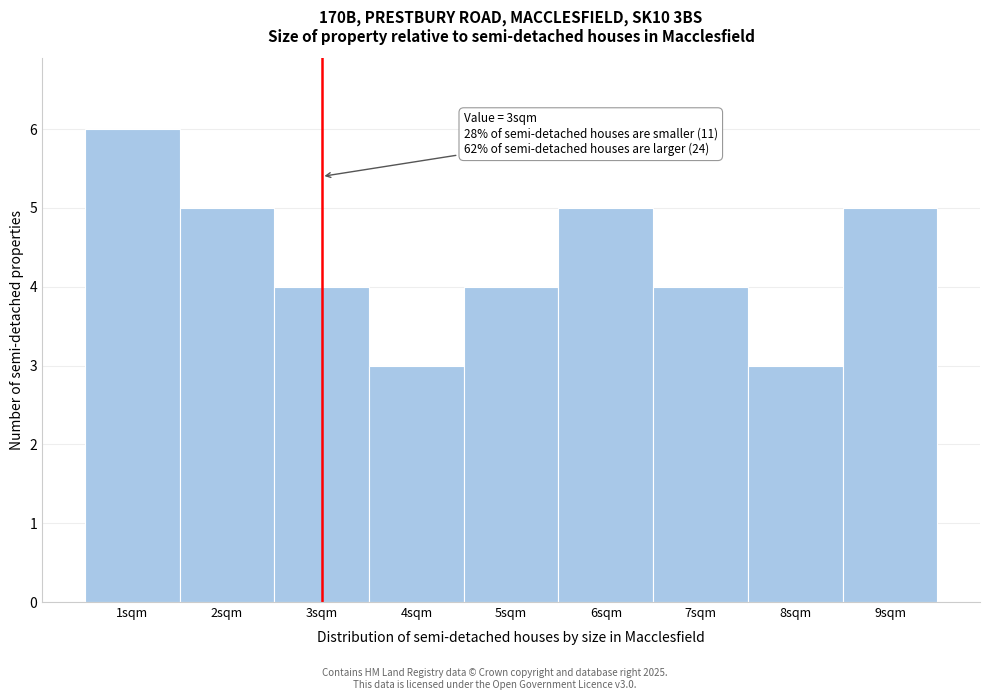

Over which range of the x-axis is the bar tallest?

0.5 to 1.5